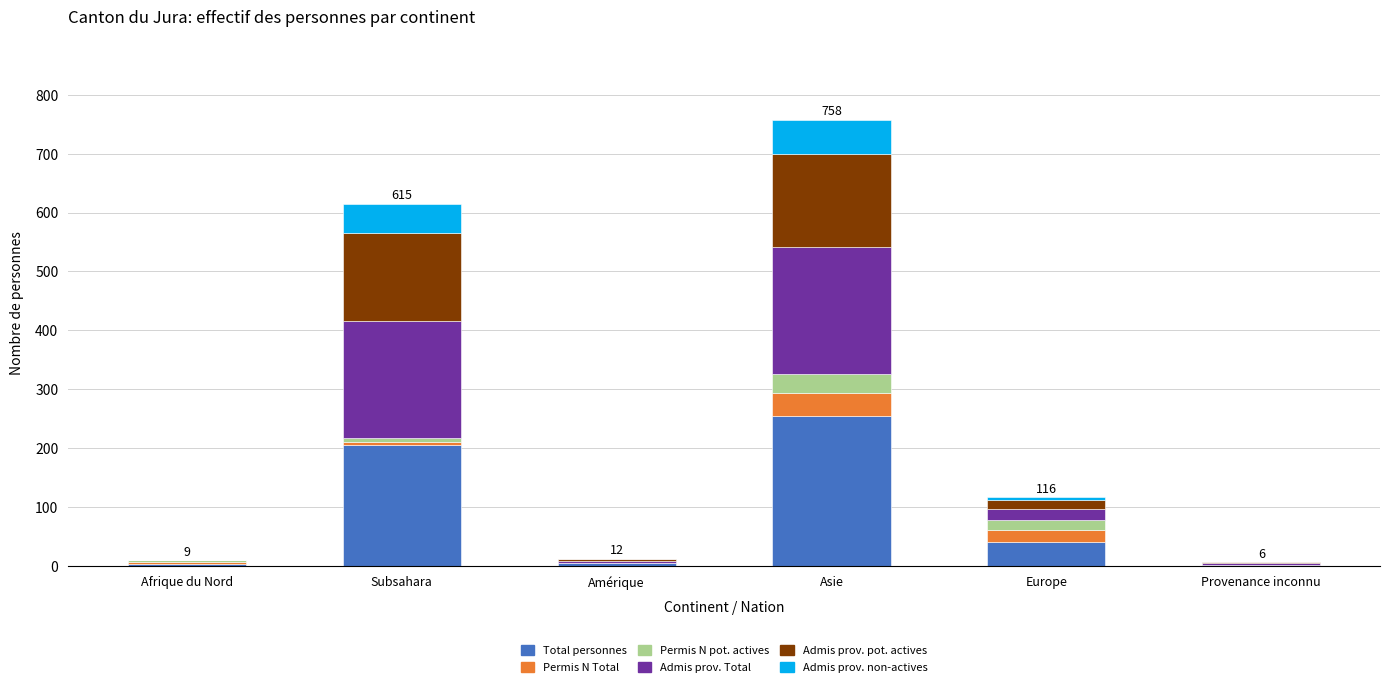

At which category is the sum across all series the highest?

Asie